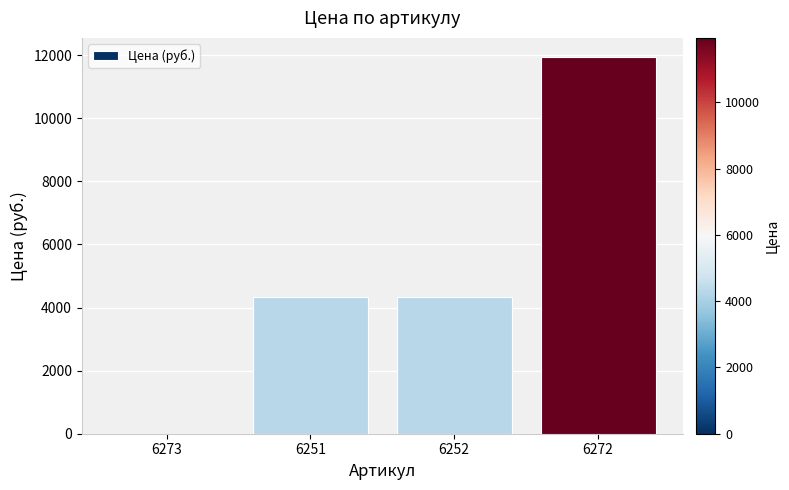

True or false: the data shows 8327 at 6273.

False